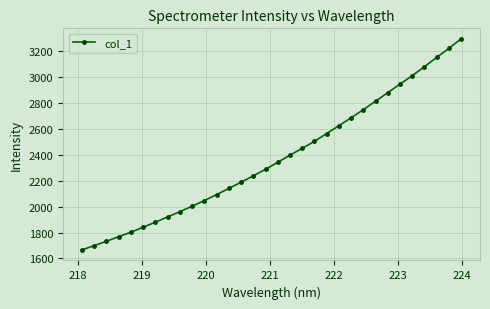

What is the value of the 5th point from the left?

1803.2